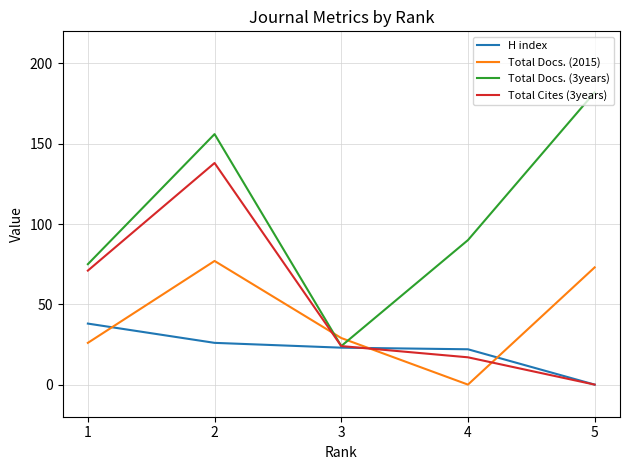

List the series in order of their peak value, highest first.

Total Docs. (3years), Total Cites (3years), Total Docs. (2015), H index